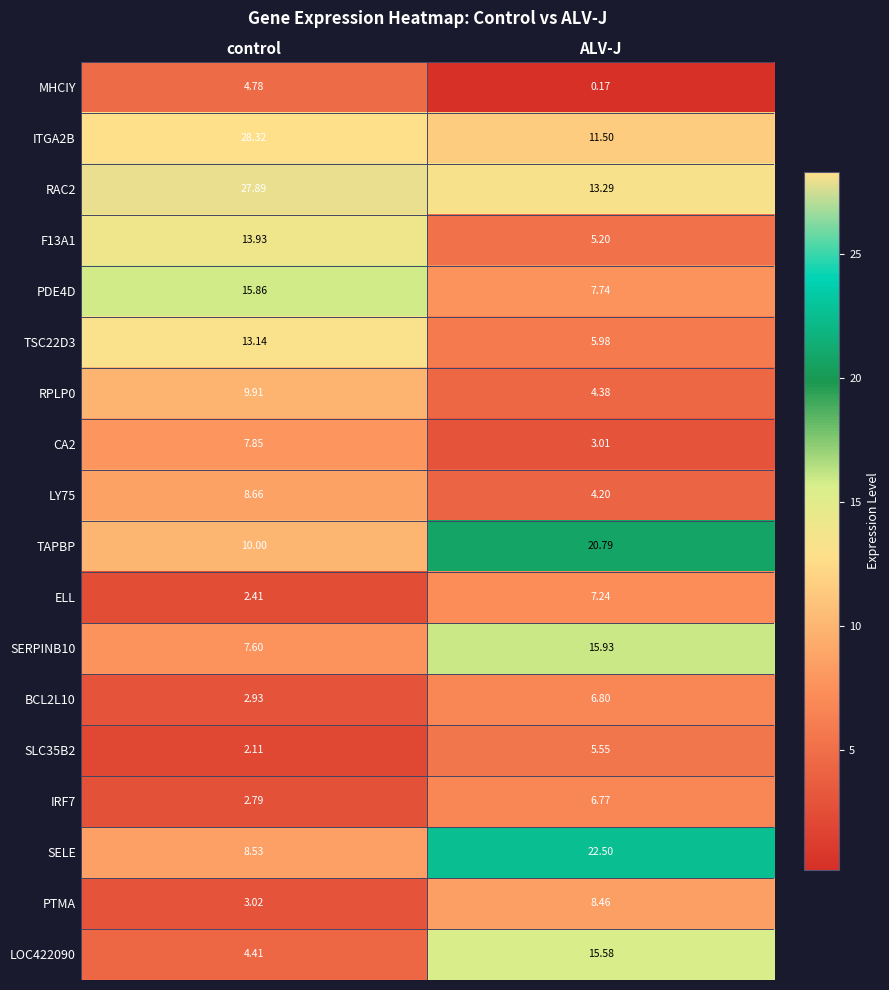

Which label corresponds to the largest value in the chart?

control